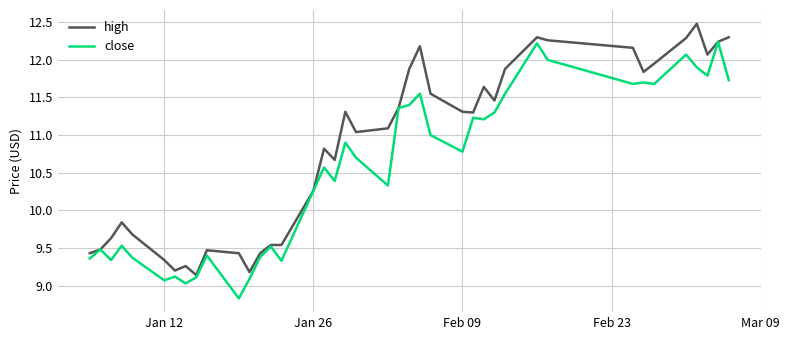

What is the maximum value shown in the chart?

12.5